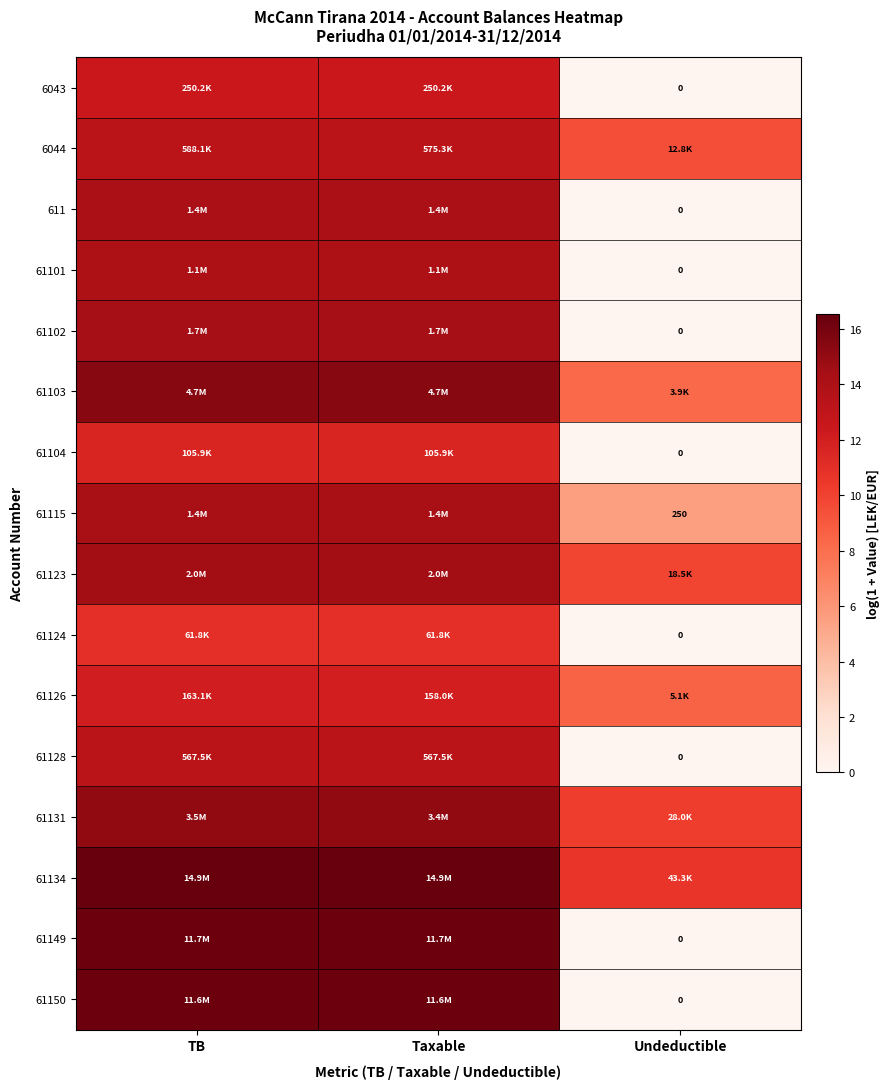

Count the number of categories in the chart.

3